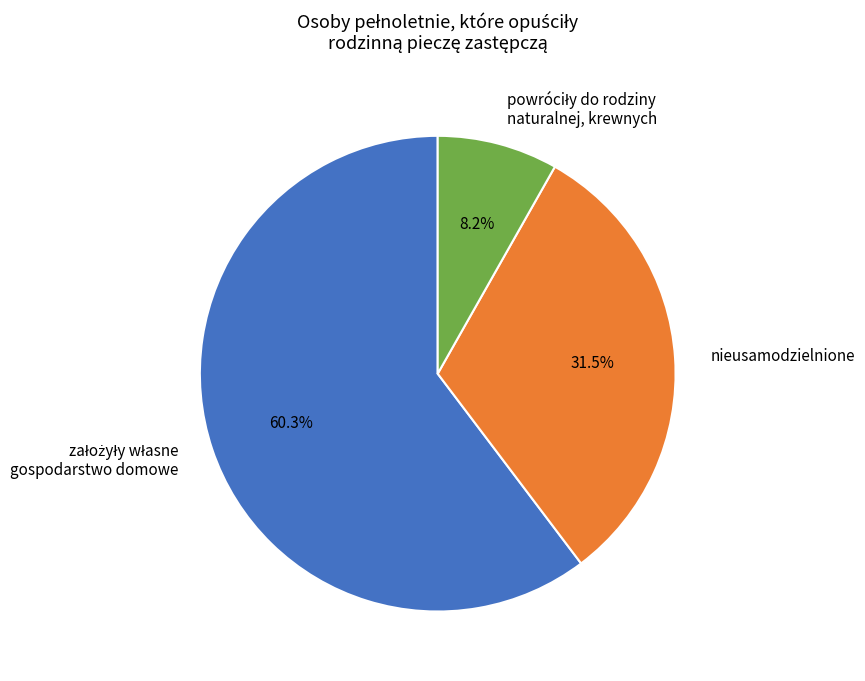

Is there any slice that represents more than half of the pie?

Yes